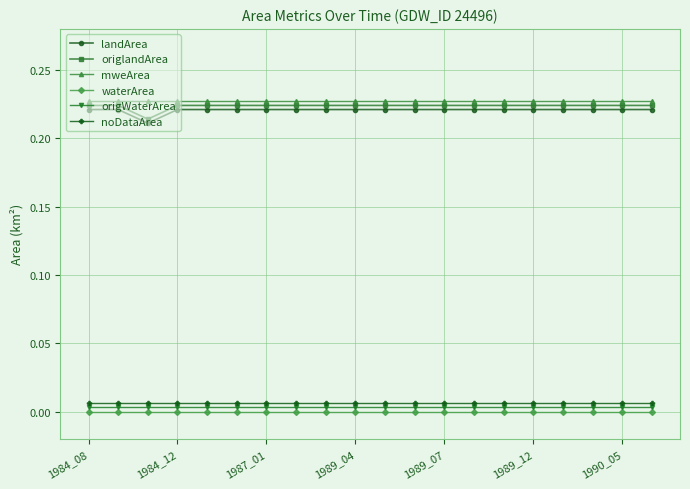

True or false: origlandArea and origWaterArea intersect in this chart.

False